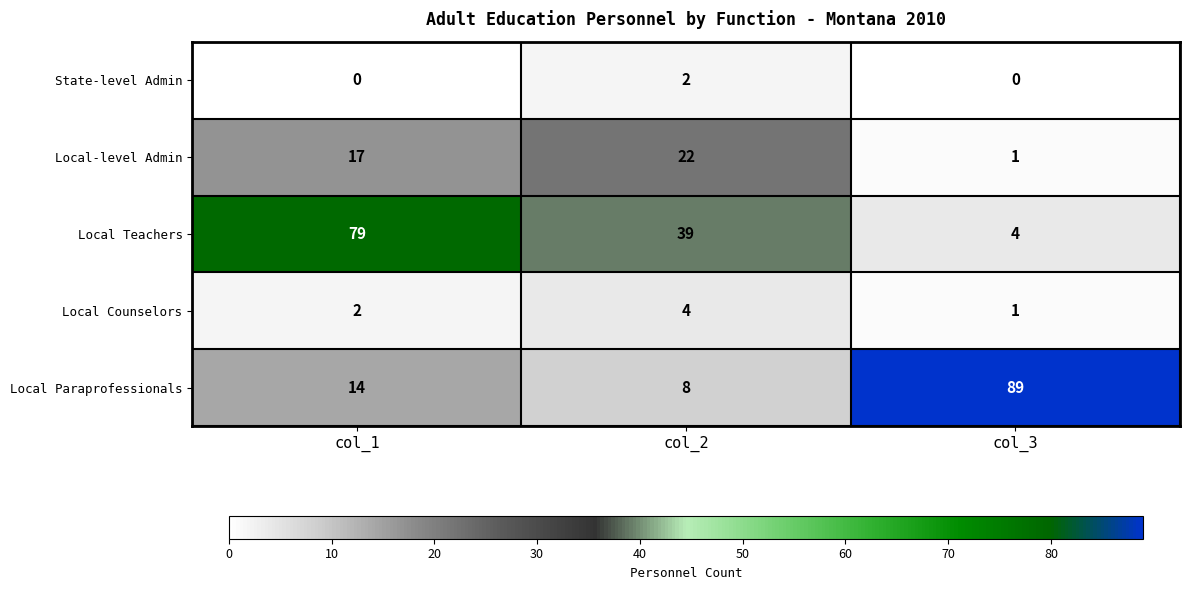

At which label does Local Teachers reach its minimum?

col_3